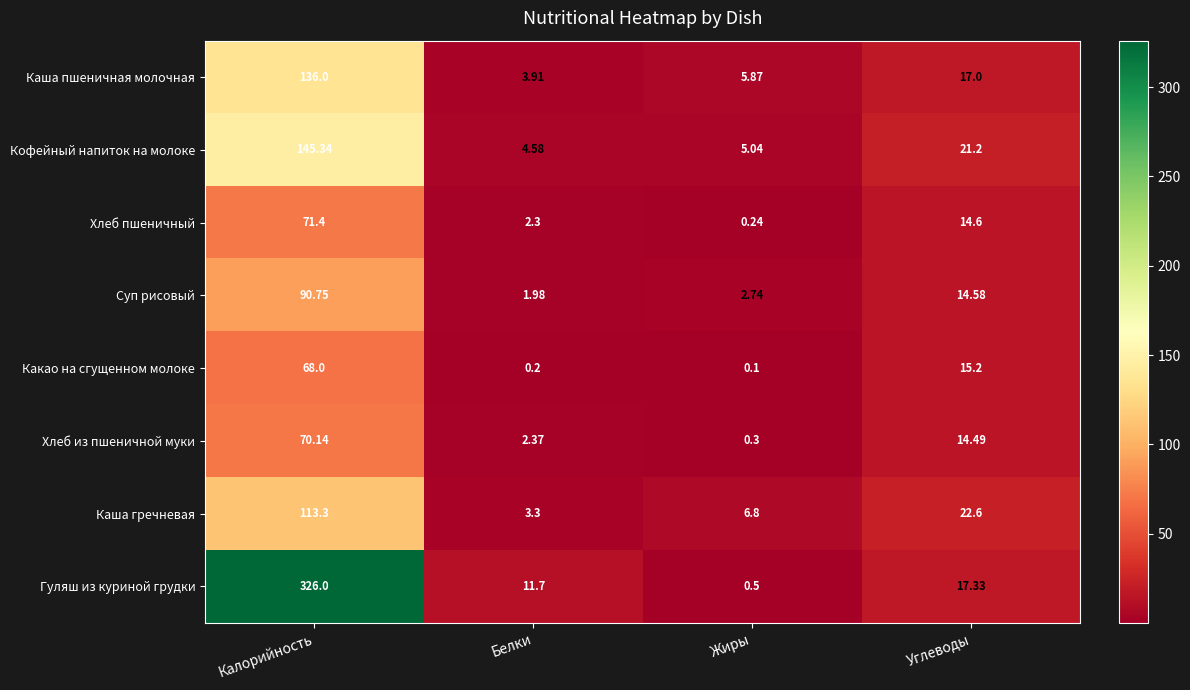

Between Белки and Жиры, which series saw the biggest shift?

Гуляш из куриной грудки